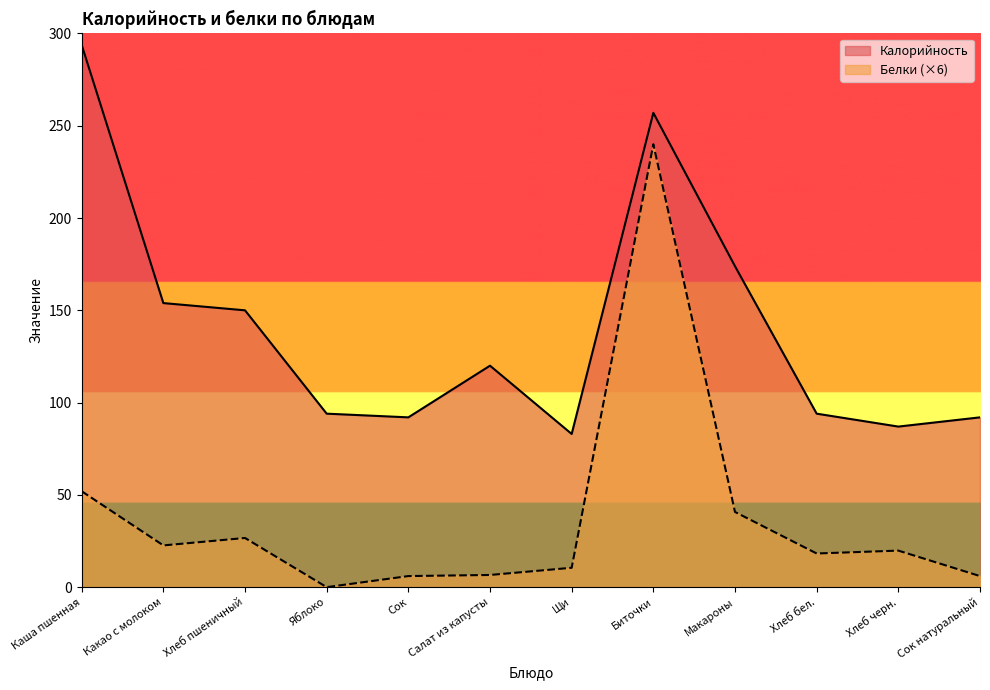

Which label corresponds to the smallest value in the chart?

Яблоко